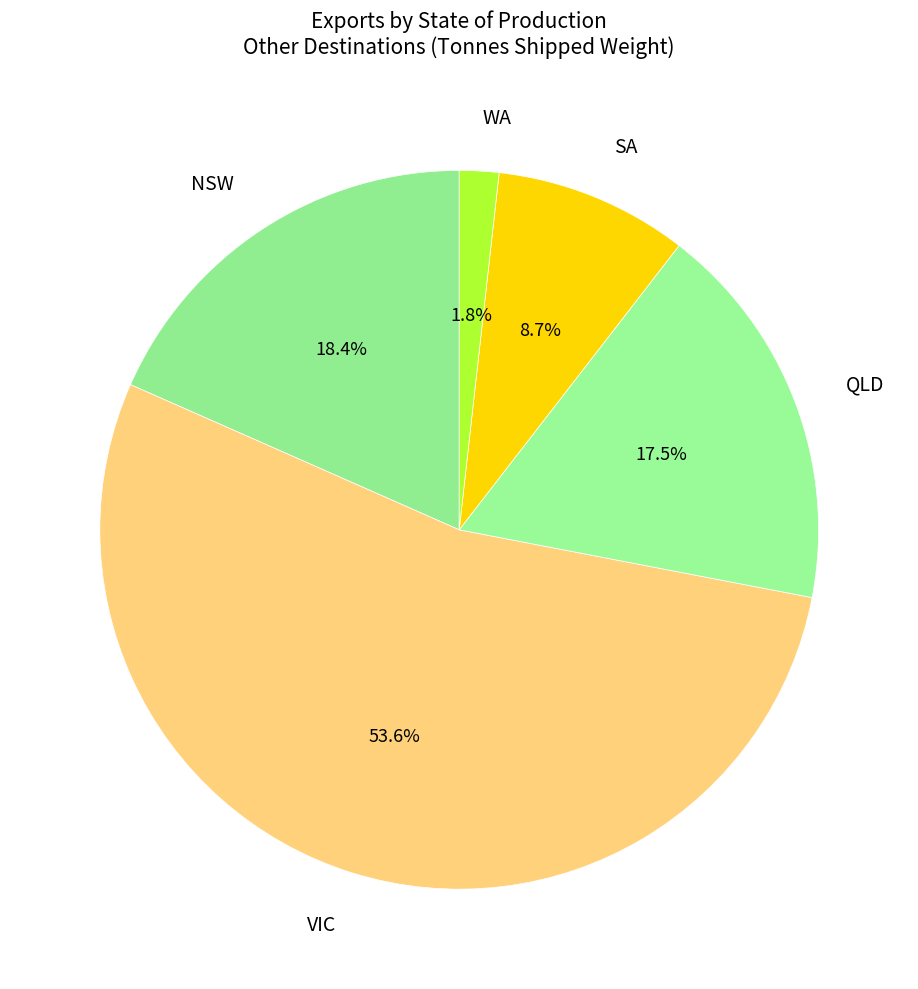

Does VIC account for over 50% of the chart?

Yes